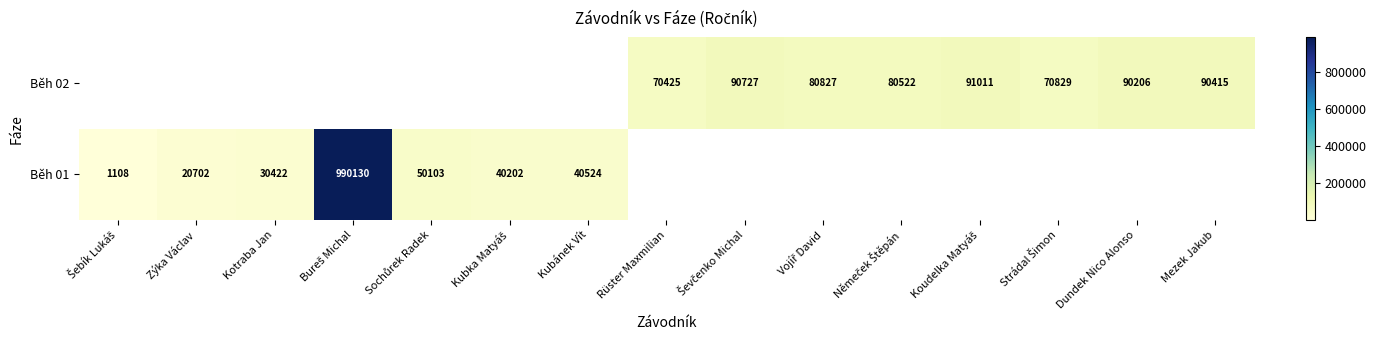

What is the sum of the Běh 01 values at Zýka Václav and Kubánek Vít?

61226